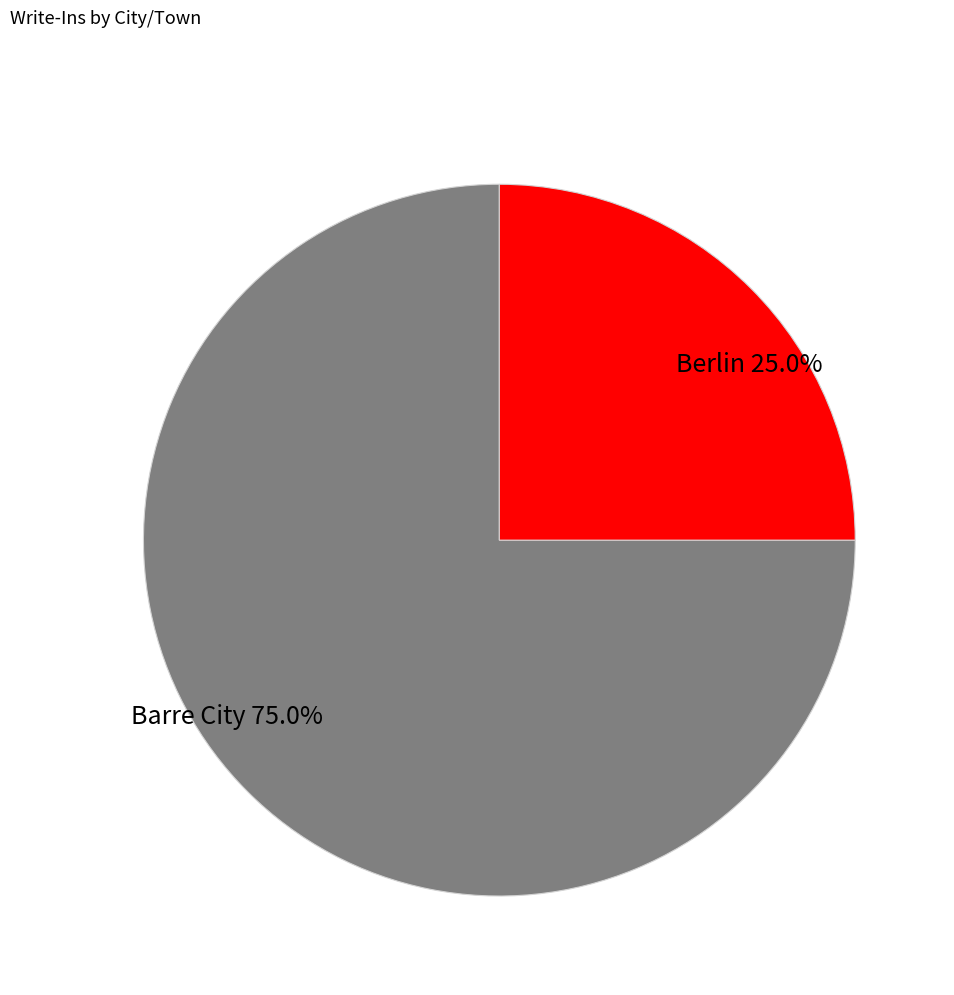

Rank the categories by value from lowest to highest.

Berlin, Barre City